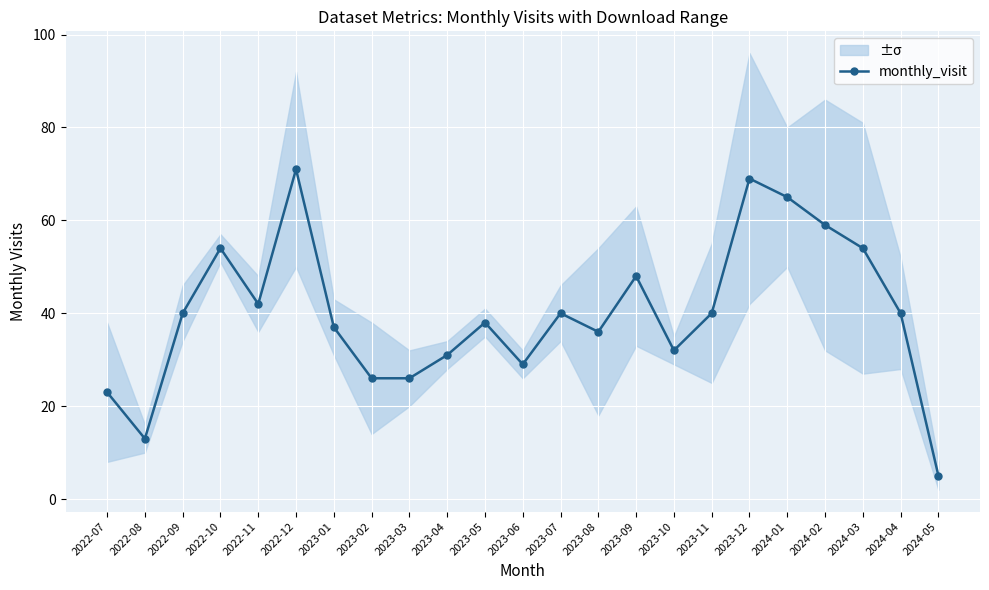

What is the label of the 4th point from the right?

2024-02